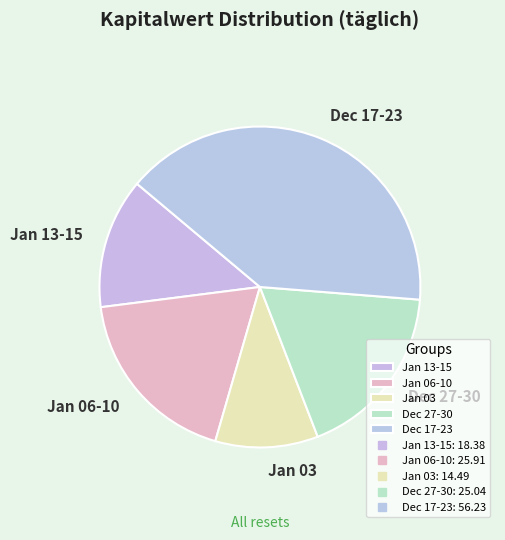

Combined, do Jan 06-10 and Jan 03 account for over 50%?

No